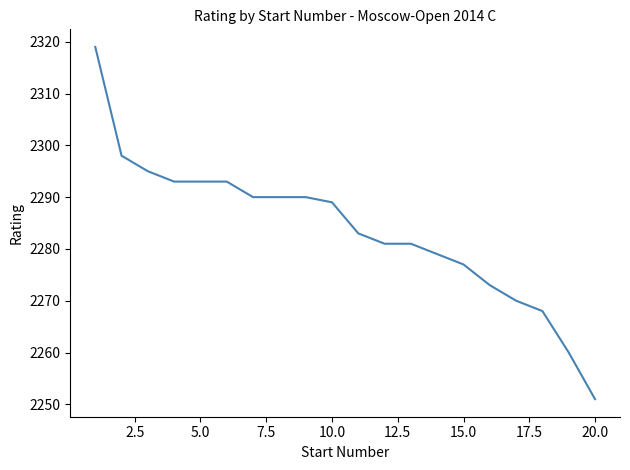

What is the minimum value shown in the chart?

2251